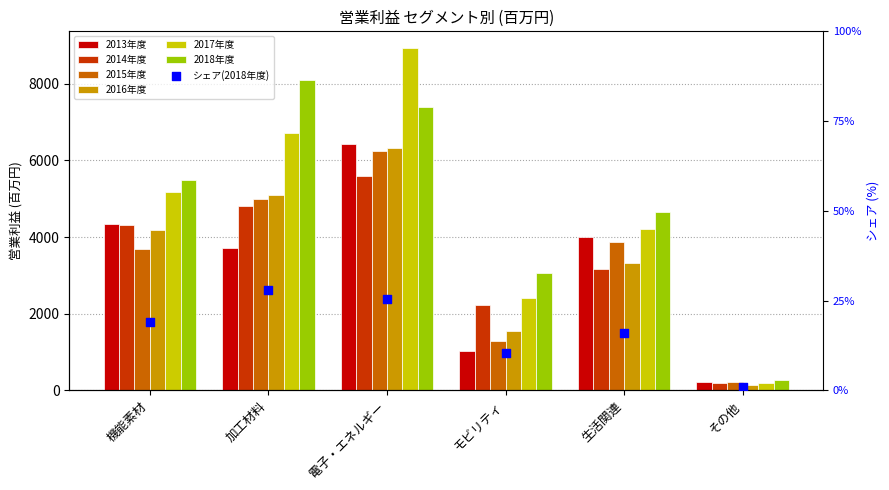

Which series reaches the minimum Y coordinate?

2016年度